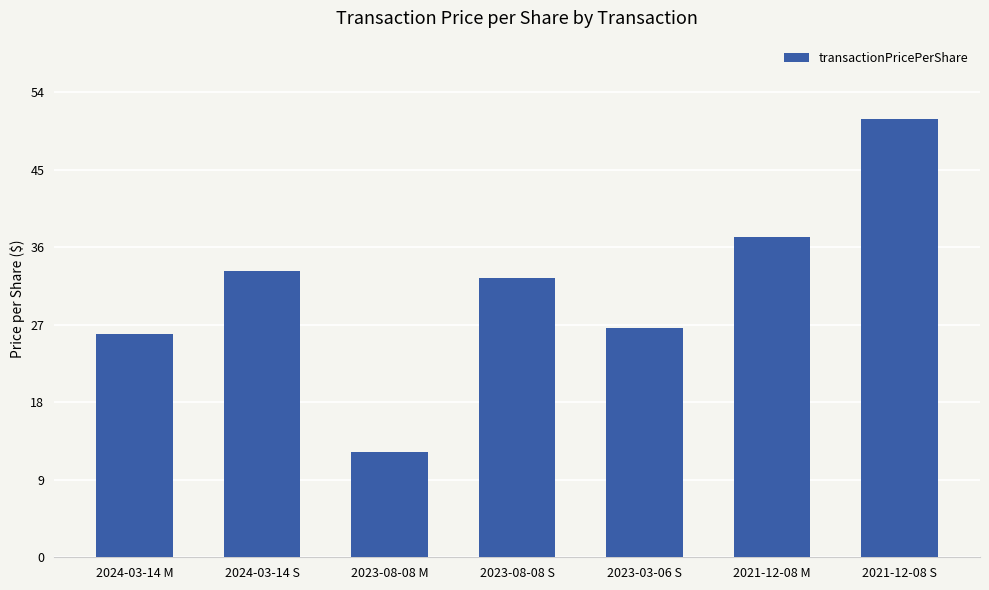

Between 2021-12-08 S and 2024-03-14 S, which is larger?

2021-12-08 S